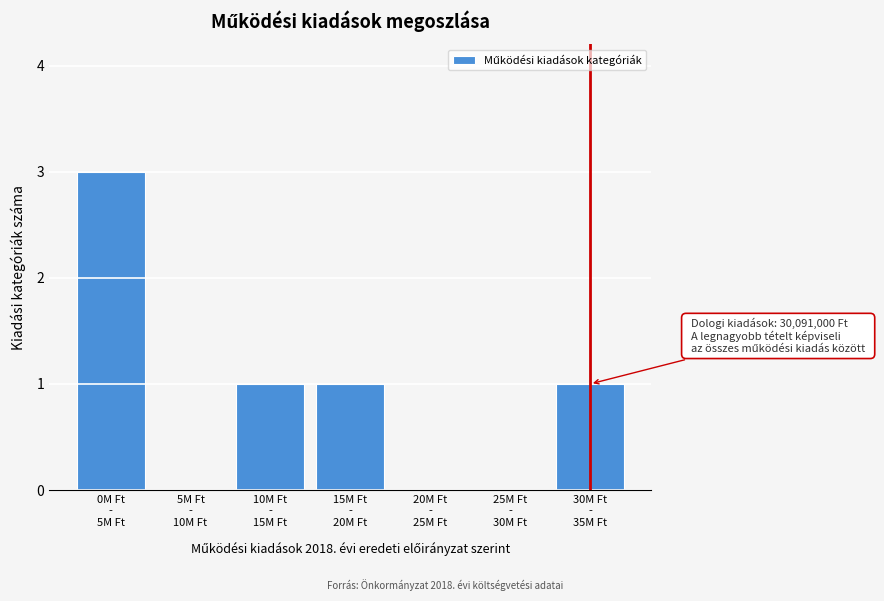

What is the greatest value displayed?

3